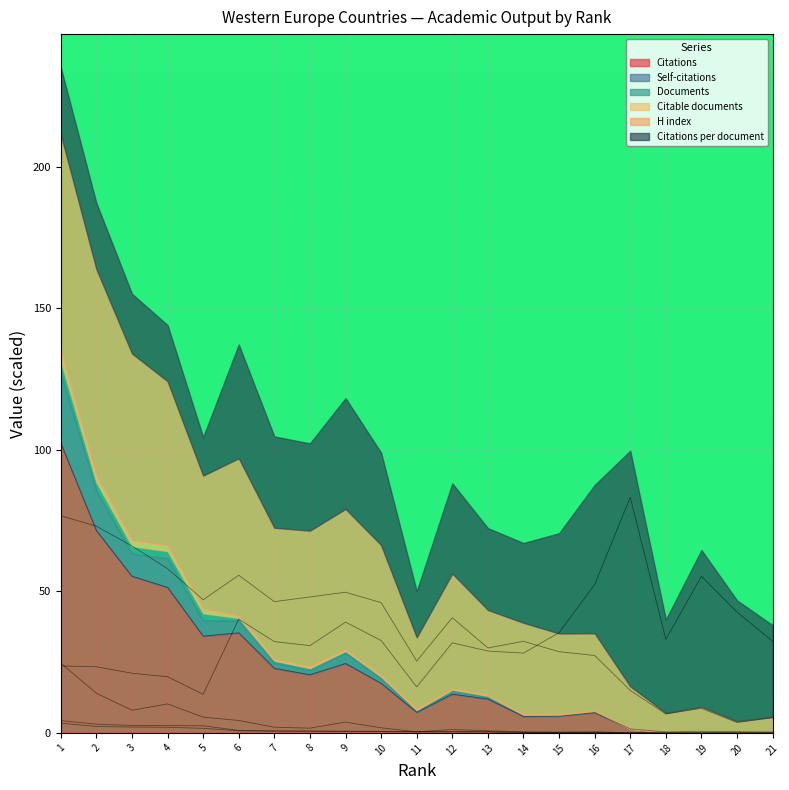

Reading left to right, transcribe all the data shown in this chart.

Documents: 4.3	3.1	2.6	2.6	2.5	0.9	0.7	0.7	0.6	0.5	0.4	0.4	0.4	0.2	0.2	0.1	0.0	0.0	0.0	0.0	0.0
Citable documents: 3.4	2.3	2.1	2.0	1.6	0.7	0.6	0.6	0.5	0.5	0.3	0.3	0.3	0.1	0.1	0.1	0.0	0.0	0.0	0.0	0.0
Citations: 102.3	71.5	55.3	51.4	34.2	35.3	22.8	20.5	24.5	17.5	7.3	13.7	11.9	5.8	5.9	7.2	1.4	0.3	0.6	0.4	0.3
Self-citations: 24.6	14.0	8.0	10.2	5.6	4.4	2.0	1.7	3.8	1.8	0.4	1.2	0.7	0.4	0.3	0.4	0.0	0.0	0.0	0.0	0.0
H index: 76.7	73.0	66.0	58.0	47.0	55.7	46.3	48.0	49.7	46.0	25.3	40.7	30.0	32.3	28.7	27.3	15.0	6.7	8.7	3.7	5.3
Citations per document: 23.6	23.4	21.1	19.8	13.6	40.2	32.2	30.8	39.1	32.6	16.2	31.8	28.9	28.2	35.4	52.4	83.2	33.0	55.3	42.7	32.3